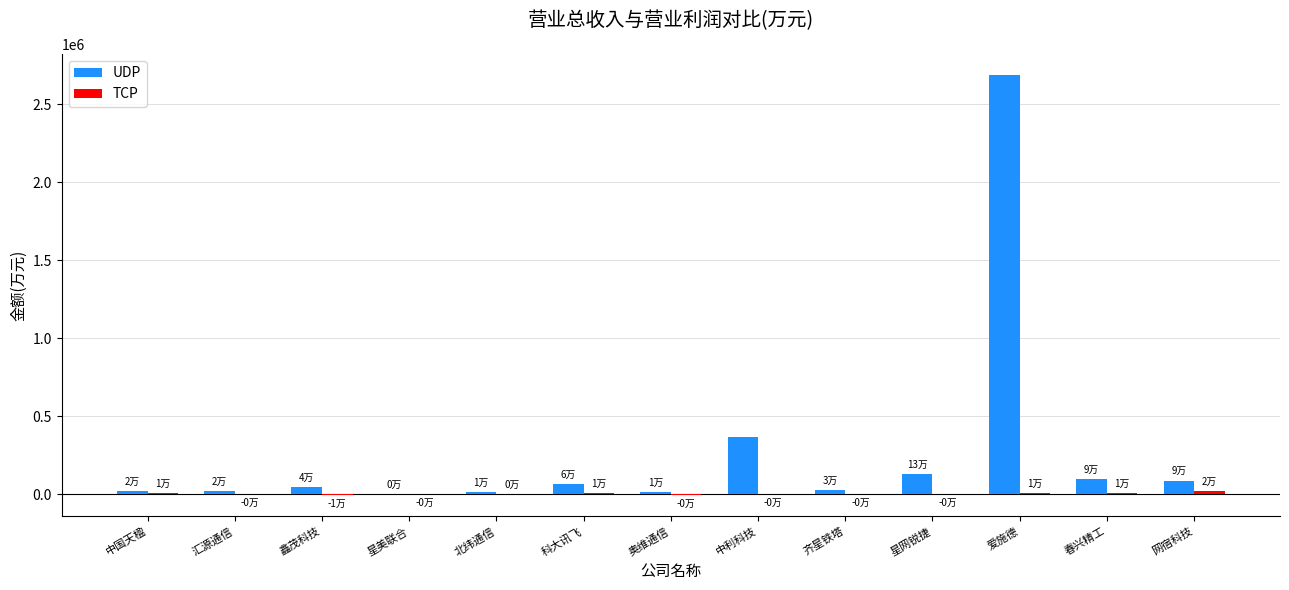

Which series has the widest spread of values?

UDP